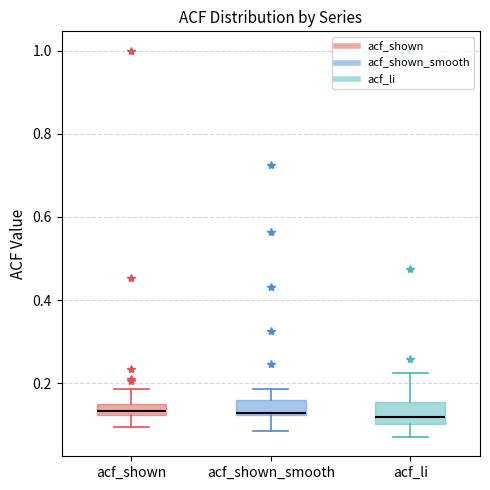

Where does the lower whisker of the box for acf_shown_smooth end on the y-axis? The values are not printed on the chart, so give them approximately, as read against the axis.

0.08